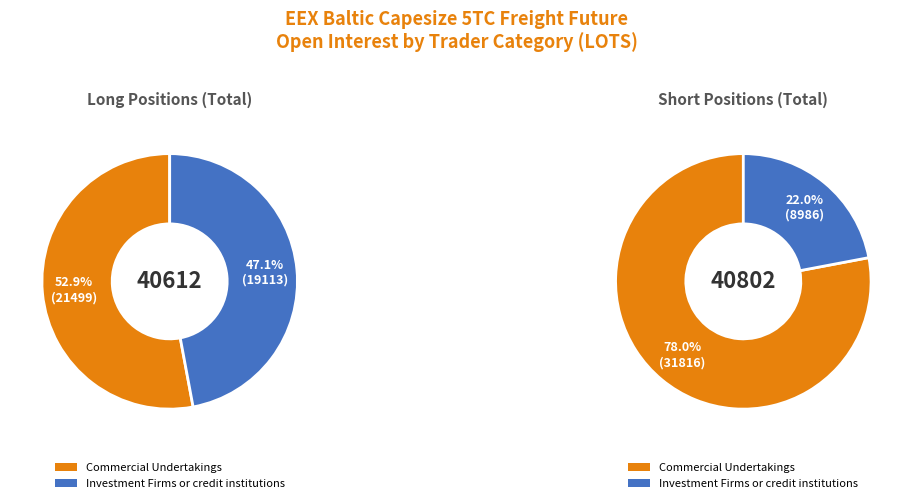

Rank the categories by Long value from highest to lowest.

Commercial Undertakings, Investment Firms or credit institutions